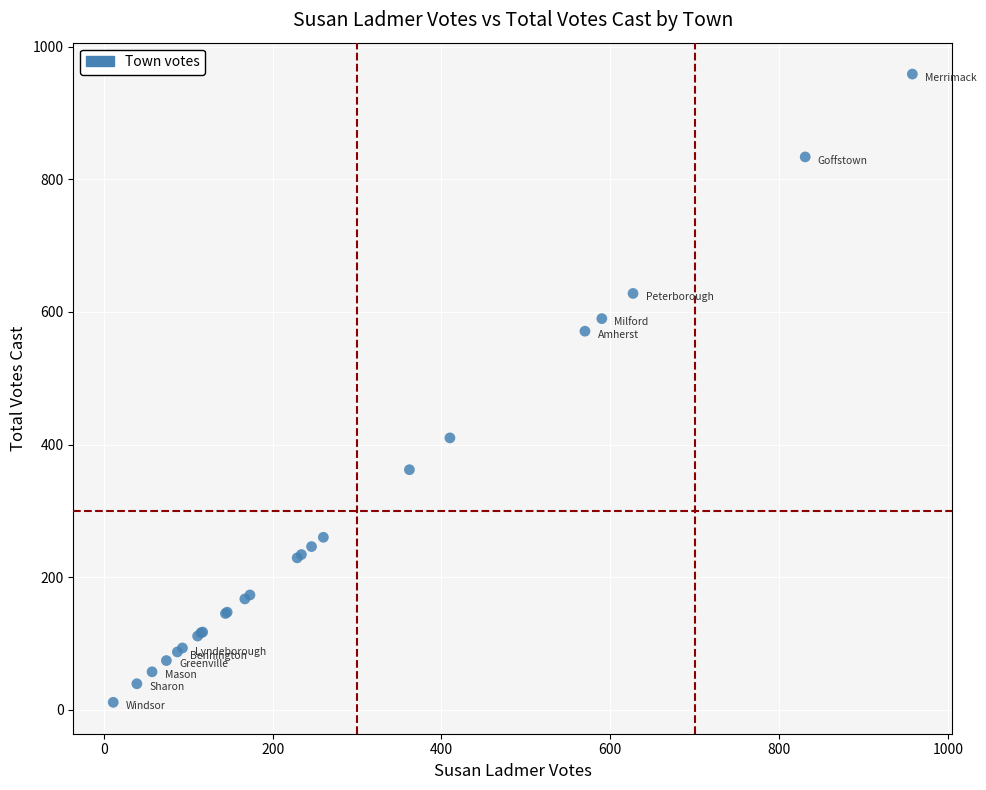

What Y value in the scatter plot is closest to 485?

410